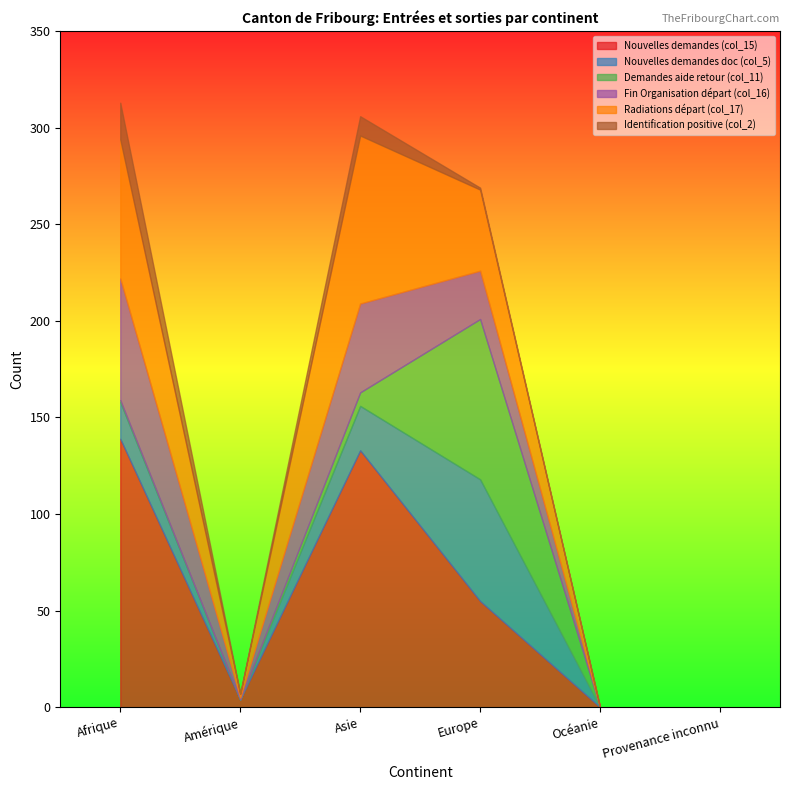

Between Afrique and Asie, which series saw the biggest shift?

Fin Organisation départ (col_16)